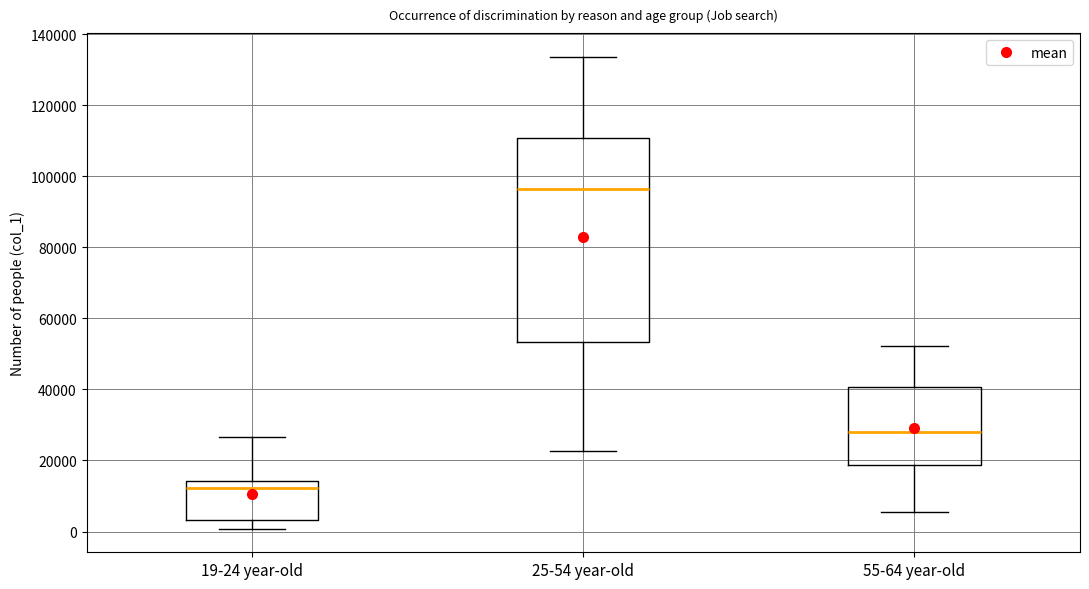

Comparing the boxes themselves (not the whiskers), which one is the tallest?

25-54 year-old